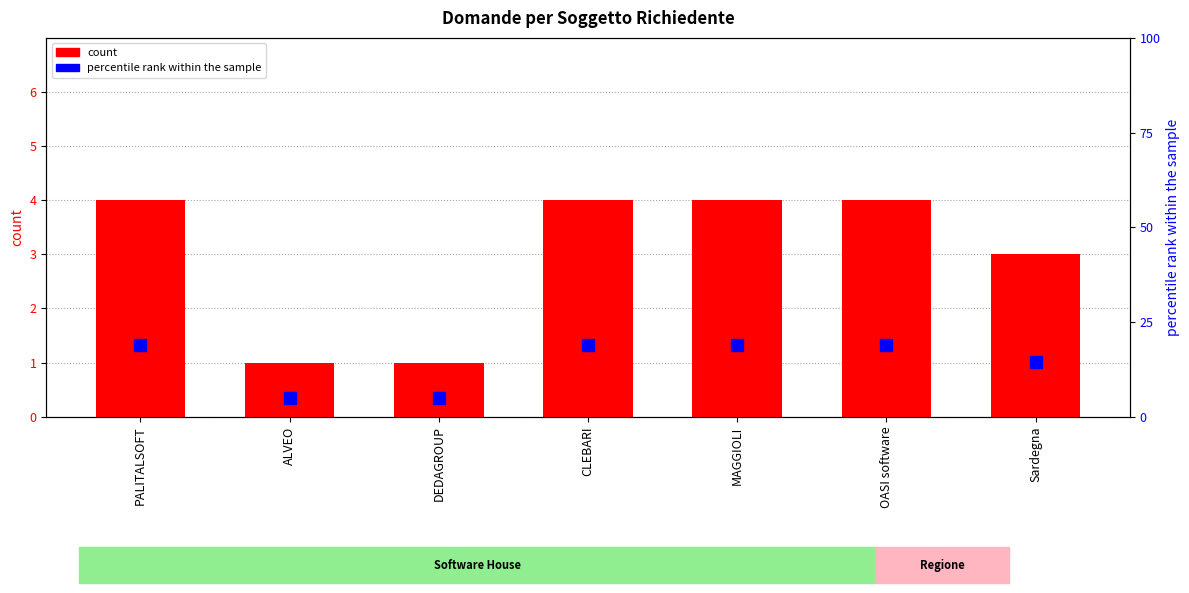

Which label corresponds to the largest value in the chart?

PALITALSOFT